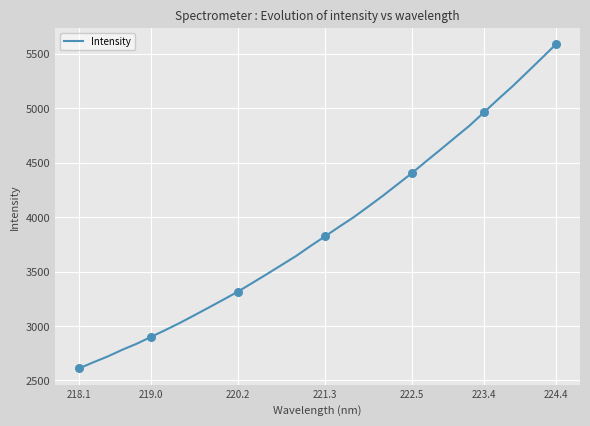

What is the difference between the maximum and minimum values?

2978.1